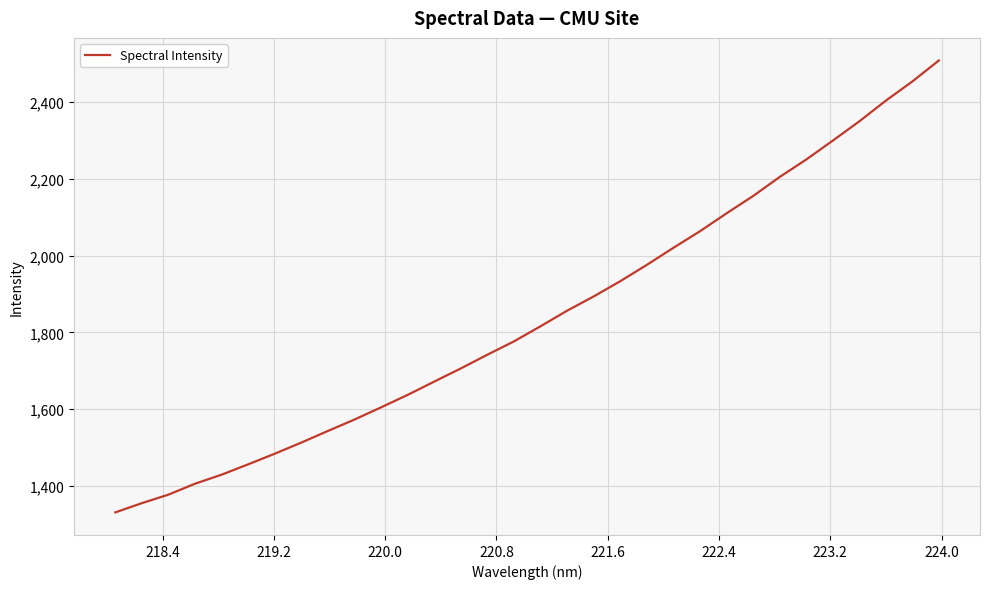

What is the average value?

1840.8